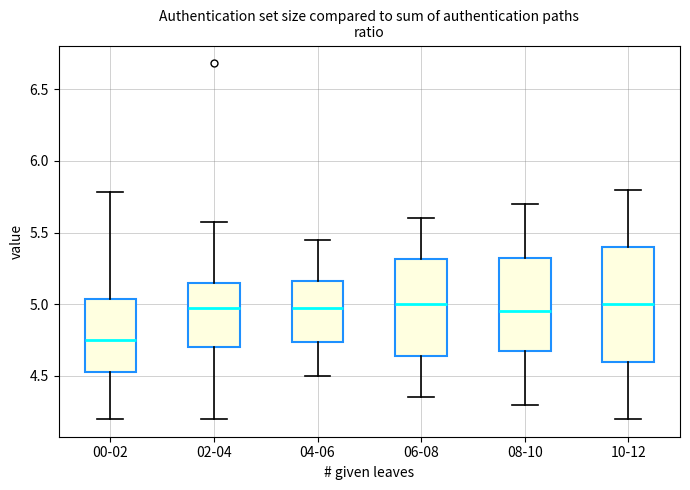

Reading left to right, read every box against the y-axis: the position of its median line, the range the box covers, and the ends of its whiskers. The values are not printed on the chart, so give them approximately, as read against the axis.

00-02: median 4.75, box 4.55 to 5.05, whiskers 4.20 to 5.80
02-04: median 5.00, box 4.70 to 5.15, whiskers 4.20 to 5.55
04-06: median 5.00, box 4.75 to 5.15, whiskers 4.50 to 5.45
06-08: median 5.00, box 4.65 to 5.30, whiskers 4.35 to 5.60
08-10: median 4.95, box 4.70 to 5.35, whiskers 4.30 to 5.70
10-12: median 5.00, box 4.60 to 5.40, whiskers 4.20 to 5.80